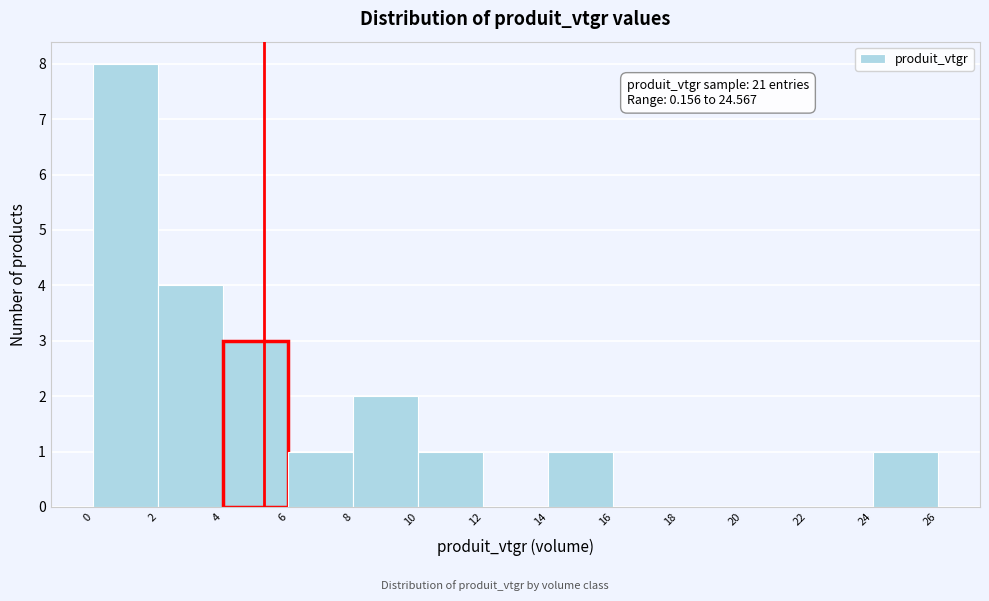

Over which range of the x-axis is the bar tallest?

0 to 2